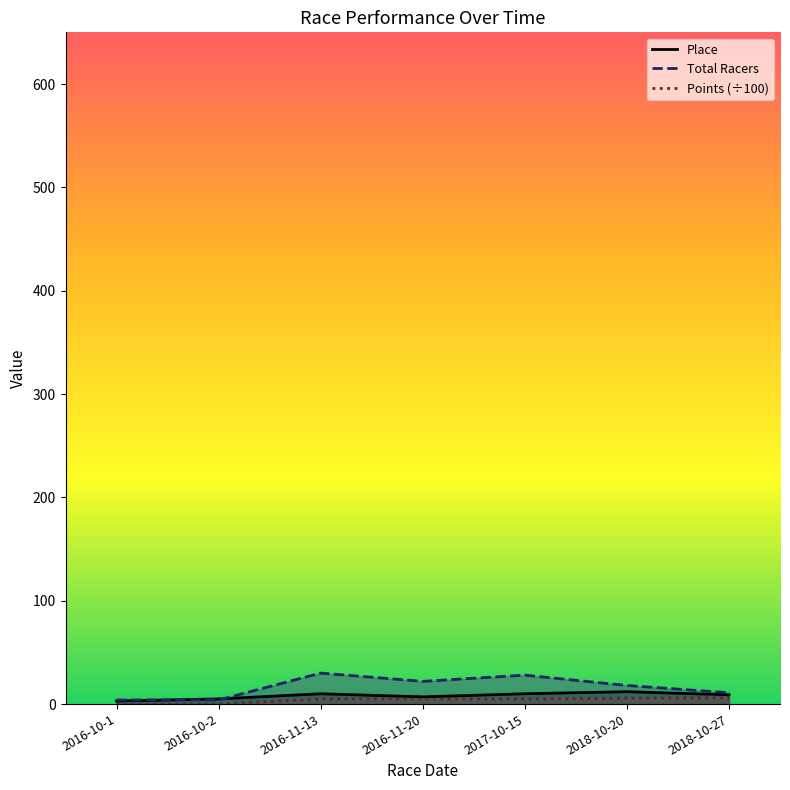

What is the label of the 4th point from the left?

2016-11-20